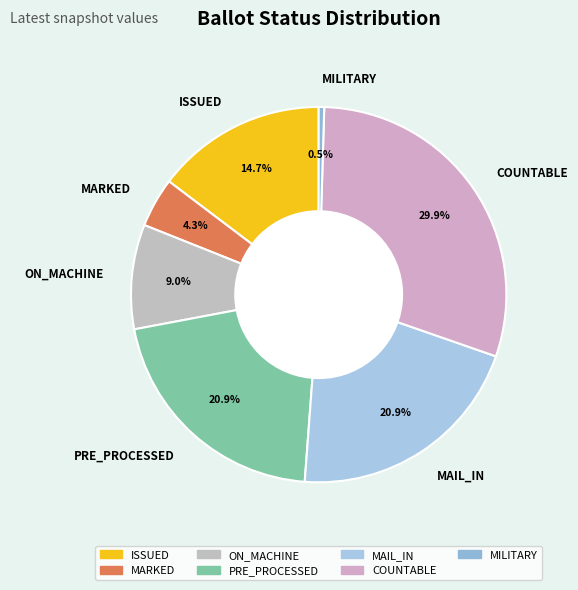

True or false: MILITARY accounts for 8% of the total.

False